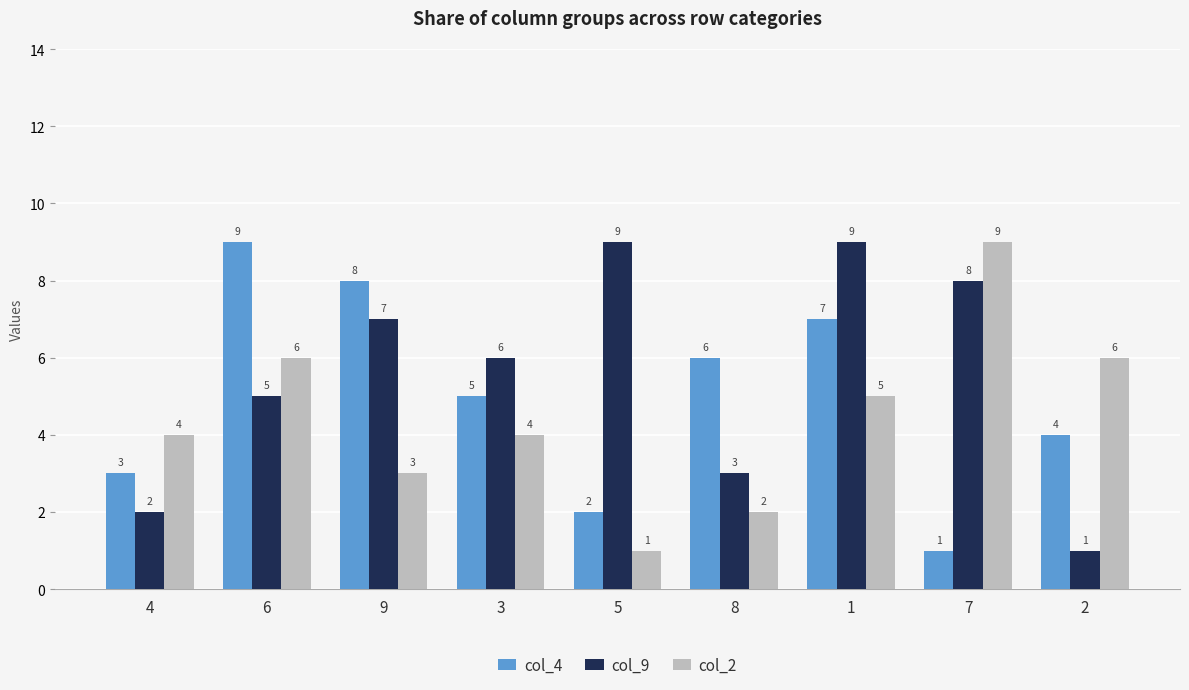

Which series changed the most between 9 and 2?

col_9